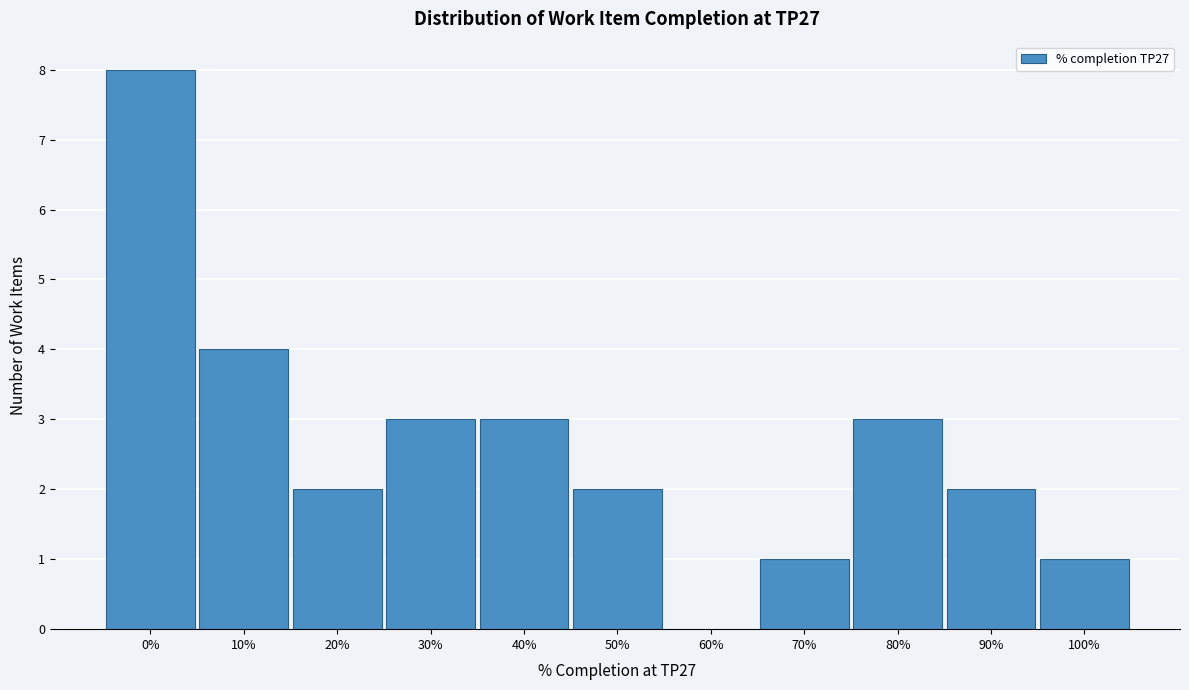

Reading left to right, extract all data points from this chart.

0%=8	10%=4	20%=2	30%=3	40%=3	50%=2	60%=0	70%=1	80%=3	90%=2	100%=1